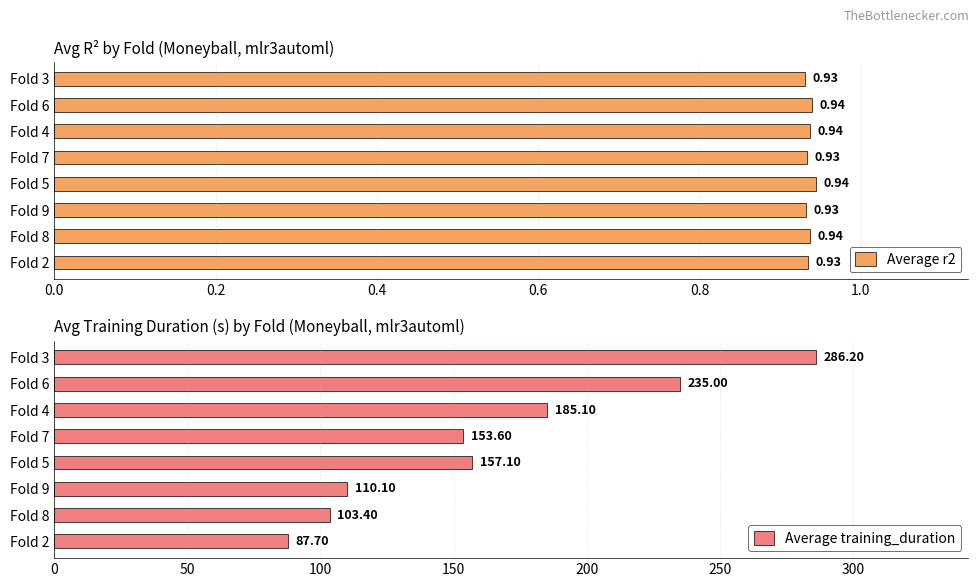

What is the sum of the Average training_duration values at Fold 8 and Fold 4?

288.5